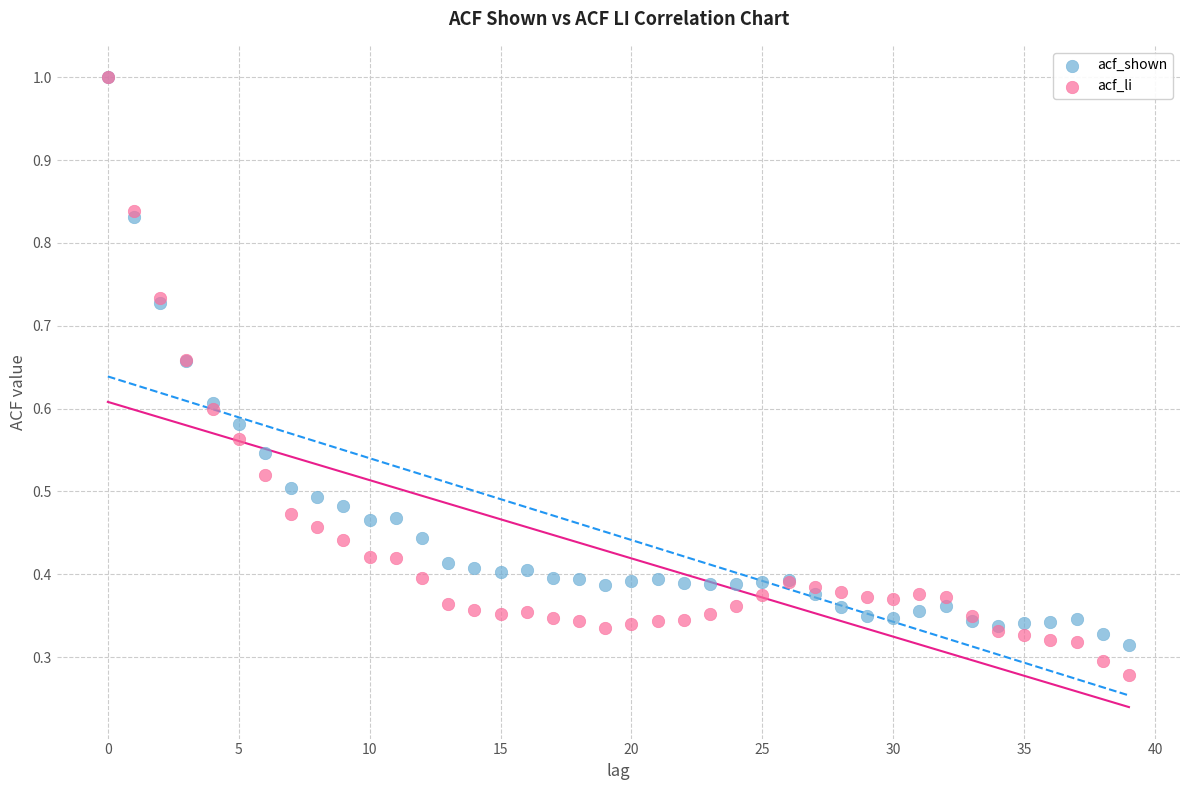

What are all the series names shown in the legend?

acf_shown, acf_li